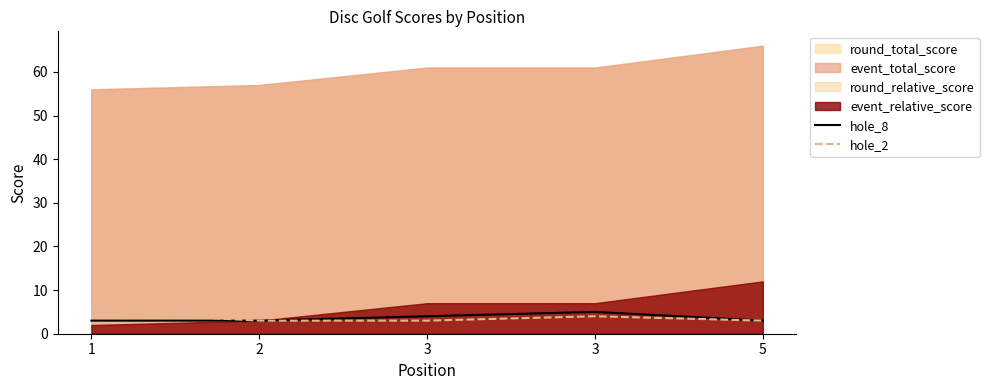

True or false: hole_2 has more than 2 points higher than both neighbors.

False